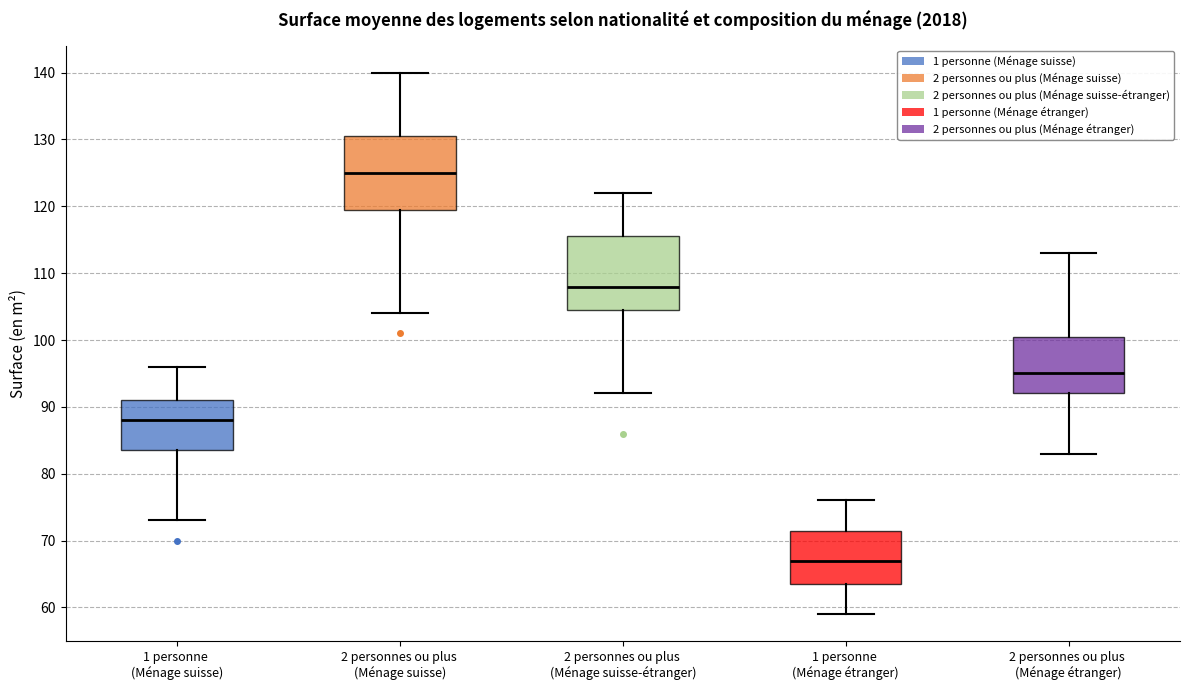

Reading left to right, transcribe this box plot: for each box, give where its median line is, the range the box spans, and where its two whiskers end, as read against the y-axis. The values are not printed on the chart, so give them approximately, as read against the axis.

1 personne (Ménage suisse): median 88, box 84 to 91, whiskers 73 to 96
2 personnes ou plus (Ménage suisse): median 125, box 120 to 131, whiskers 104 to 140
2 personnes ou plus (Ménage suisse-étranger): median 108, box 105 to 116, whiskers 92 to 122
1 personne (Ménage étranger): median 67, box 64 to 72, whiskers 59 to 76
2 personnes ou plus (Ménage étranger): median 95, box 92 to 101, whiskers 83 to 113